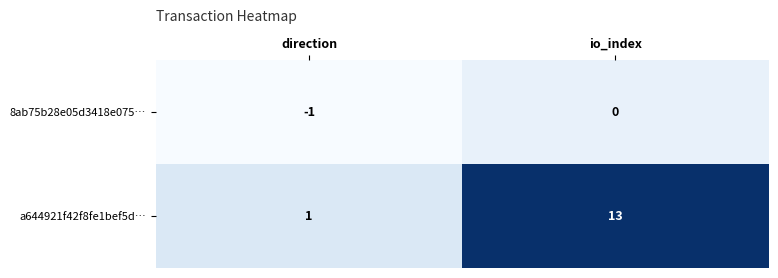

Is it true that a644921f42f8fe1bef5d… equals 19 at io_index?

False